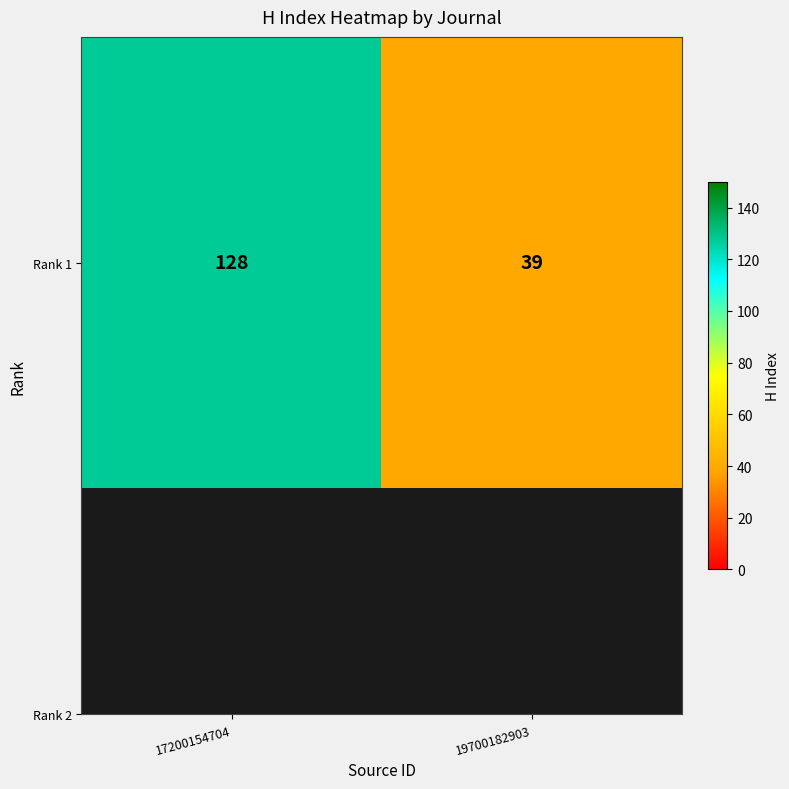

How many series are shown in this chart?

1